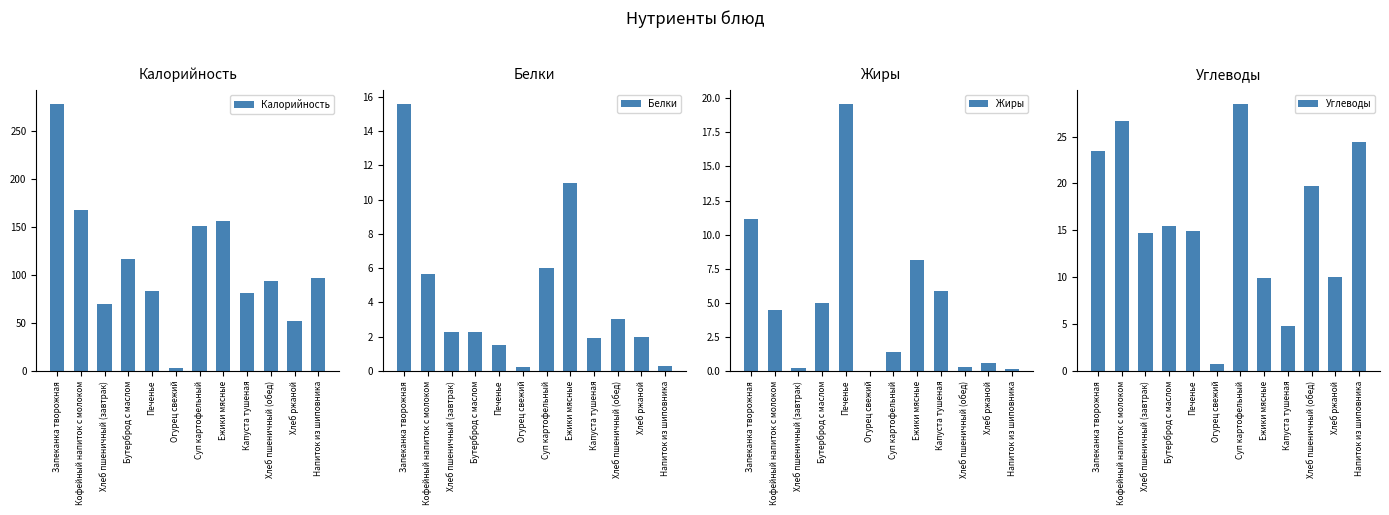

Reading left to right, extract all data points from this chart.

Калорийность: 278.0	167.0	70.0	116.0	83.0	3.4	150.6	156.0	81.0	94.0	52.0	97.0
Белки: 15.6	5.6	2.3	2.3	1.5	0.2	6.0	11.0	1.9	3.0	2.0	0.3
Жиры: 11.2	4.4	0.2	5.0	19.6	0.0	1.4	8.2	5.9	0.3	0.6	0.1
Углеводы: 23.5	26.7	14.8	15.5	14.9	0.7	28.5	9.9	4.8	19.7	10.0	24.4